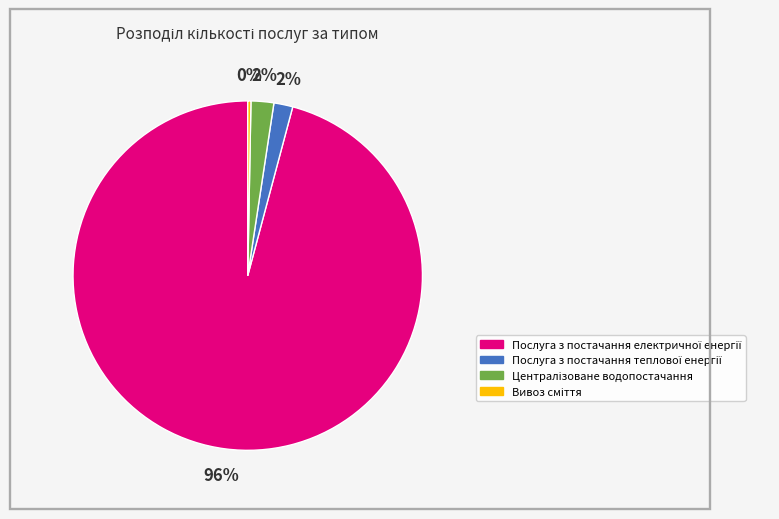

To the nearest percent, what is the average slice percentage?

25%